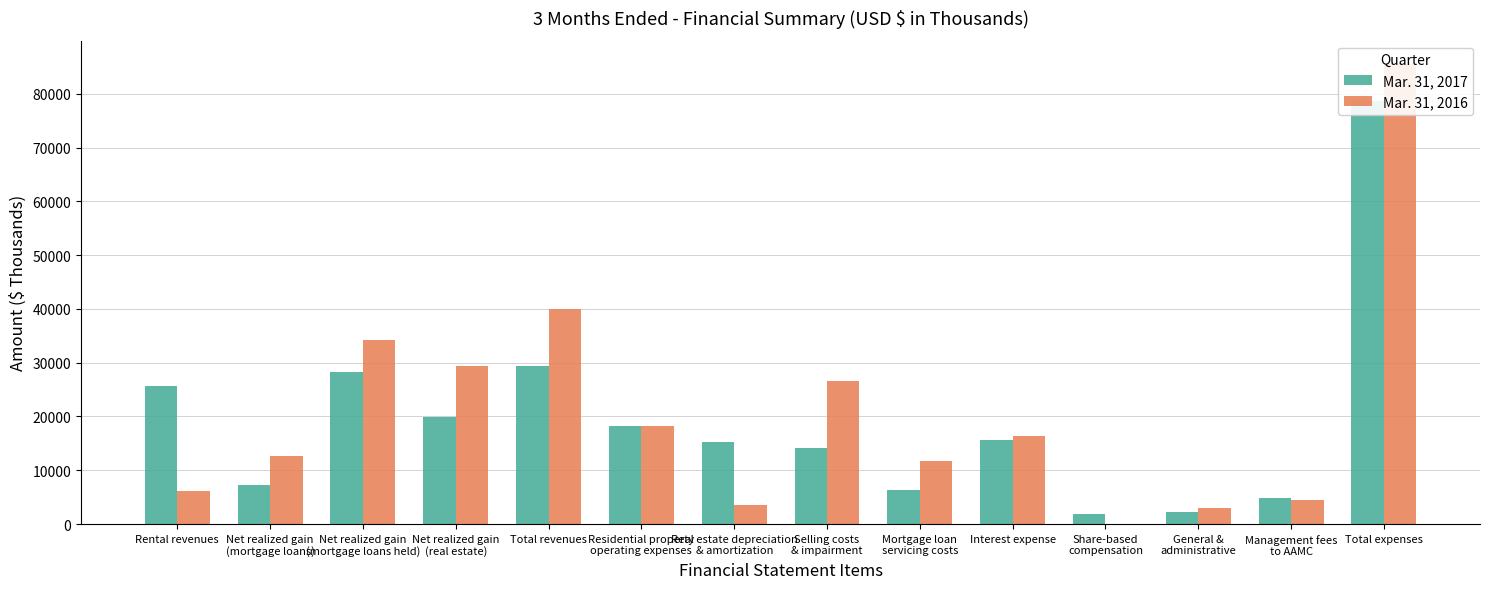

List the series in order of their peak value, lowest first.

Mar. 31, 2017, Mar. 31, 2016